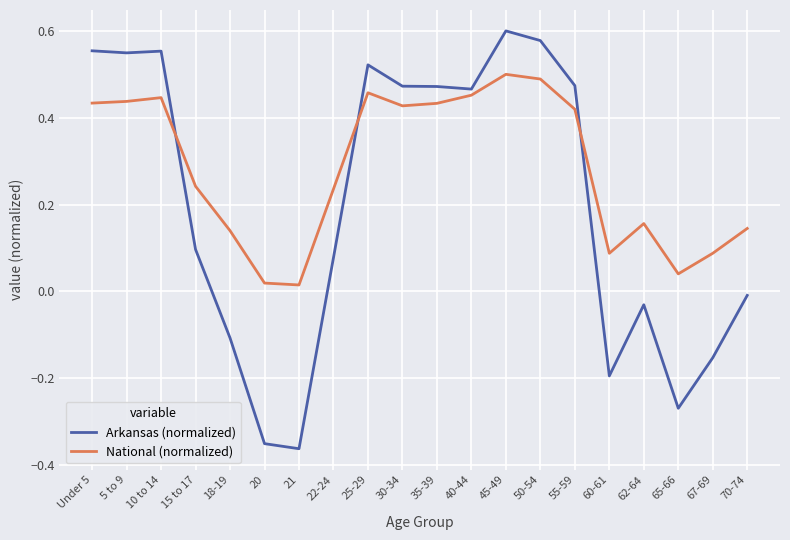

Rank the series at 20 from highest to lowest value.

National (normalized), Arkansas (normalized)